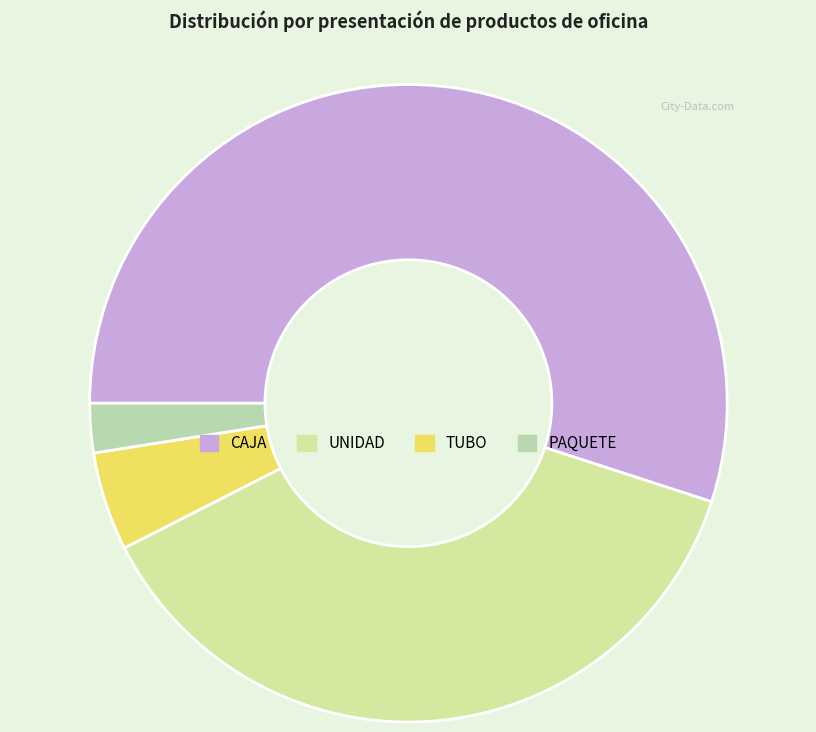

What percentage is the CAJA slice, to the nearest percent?

55%